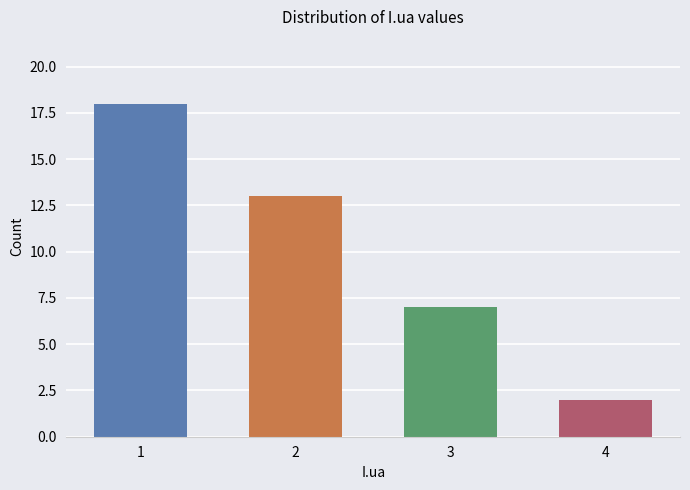

What is the greatest value displayed?

18